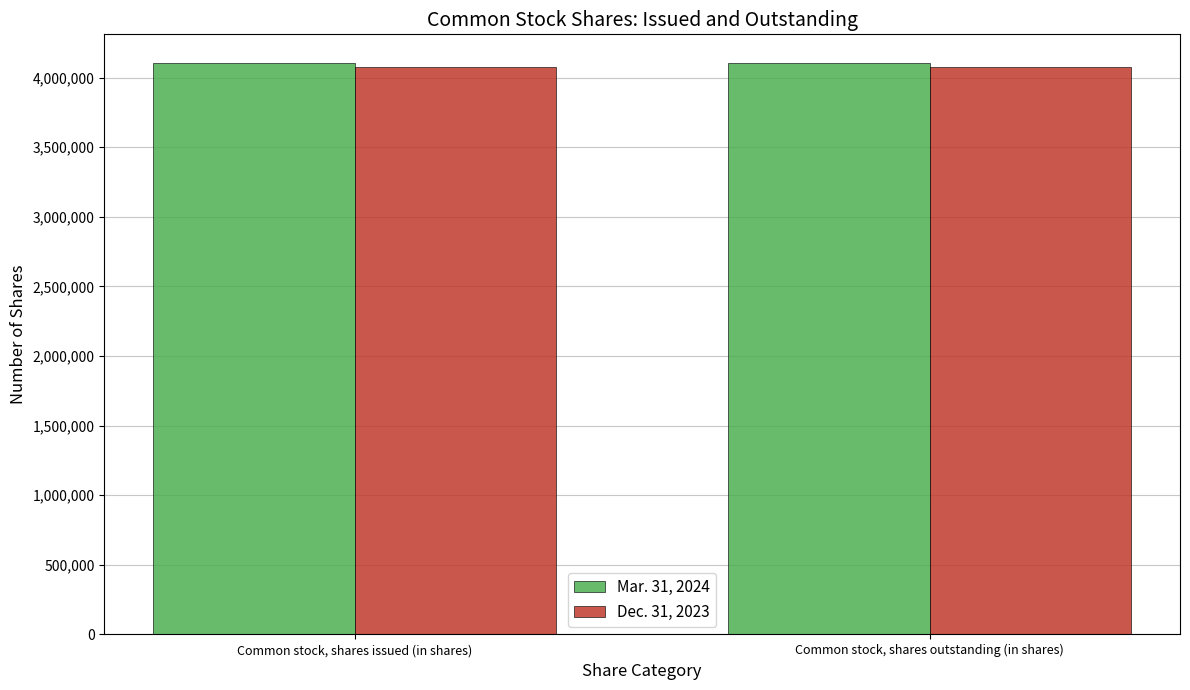

Reading left to right, list all the values displayed in this chart.

Mar. 31, 2024: Common stock, shares issued (in shares)=4105645	Common stock, shares outstanding (in shares)=4105645
Dec. 31, 2023: Common stock, shares issued (in shares)=4072713	Common stock, shares outstanding (in shares)=4072713